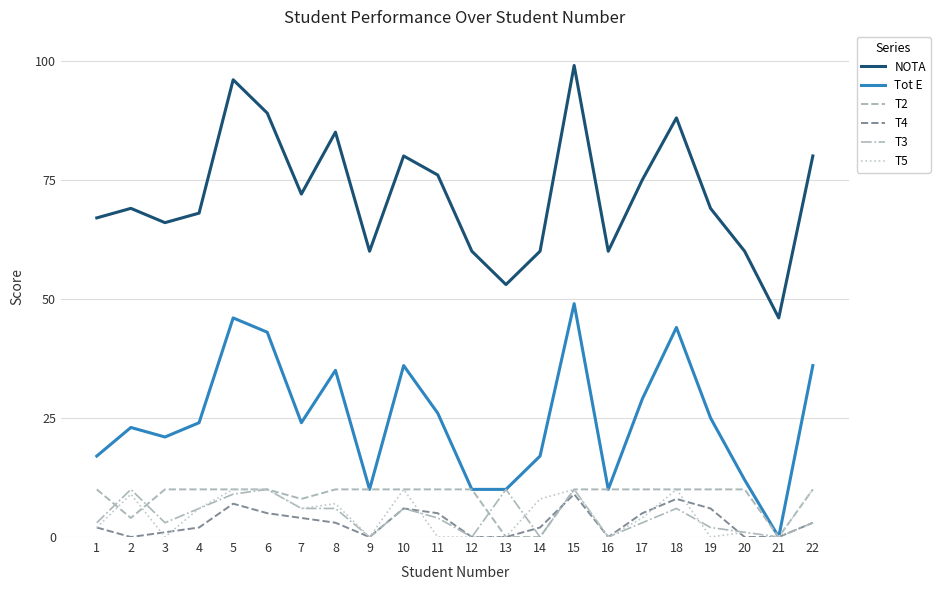

The value of T3 at 8 is 6. True or false?

True